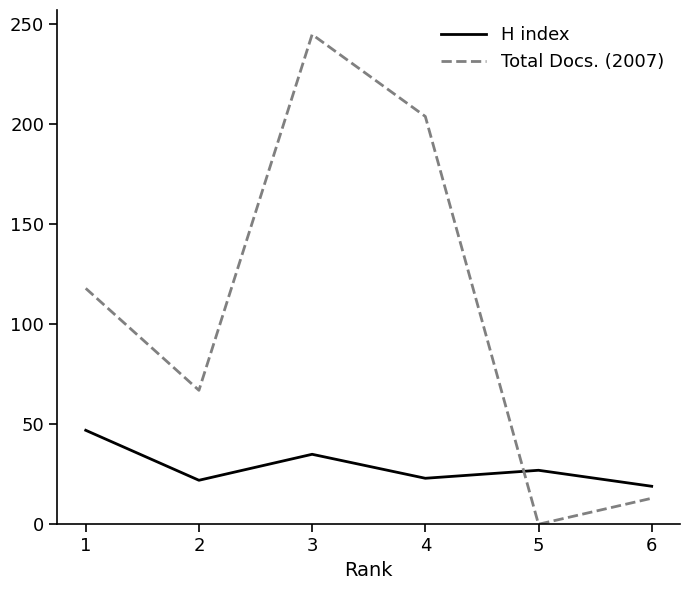

Is it true that H index equals 29 at 6?

False